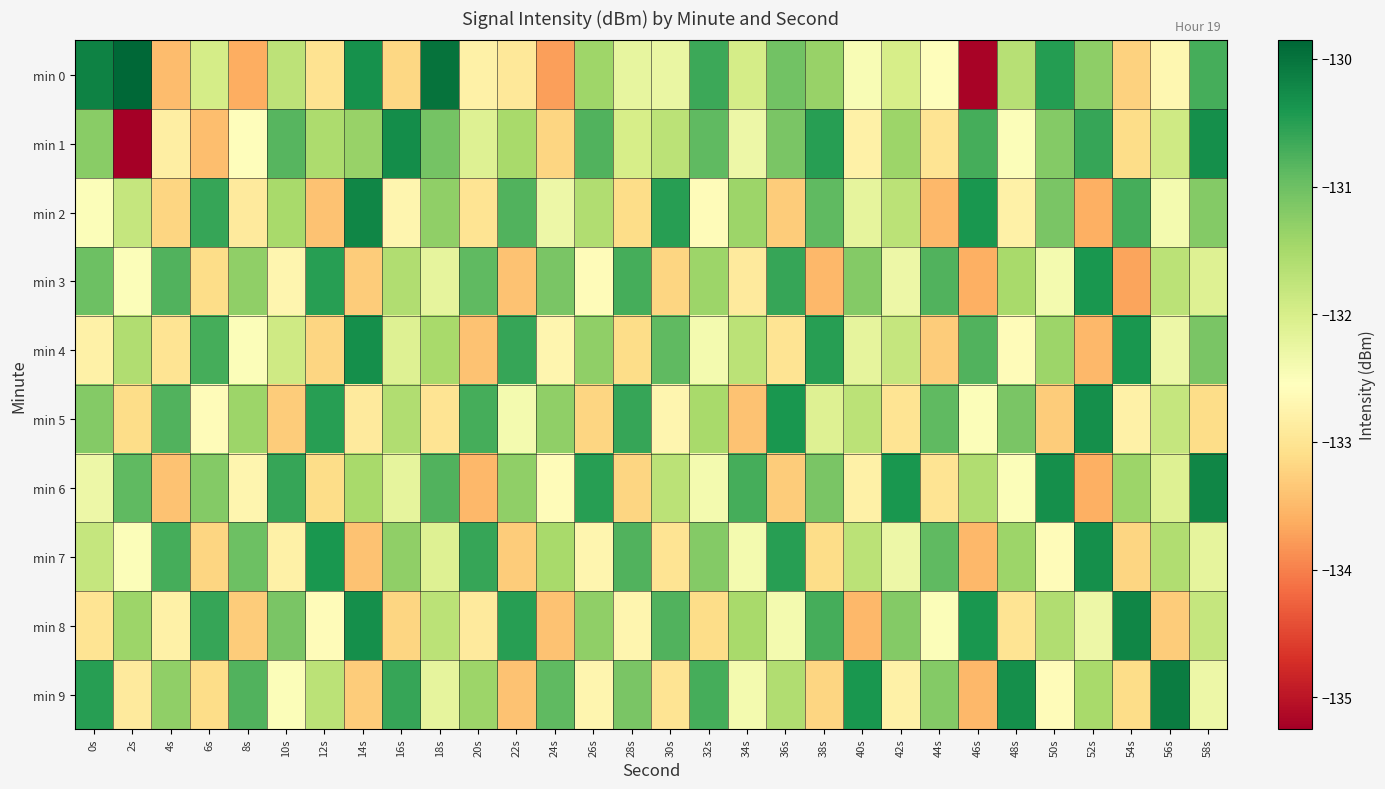

Which has a higher value, 0s or 2s?

2s